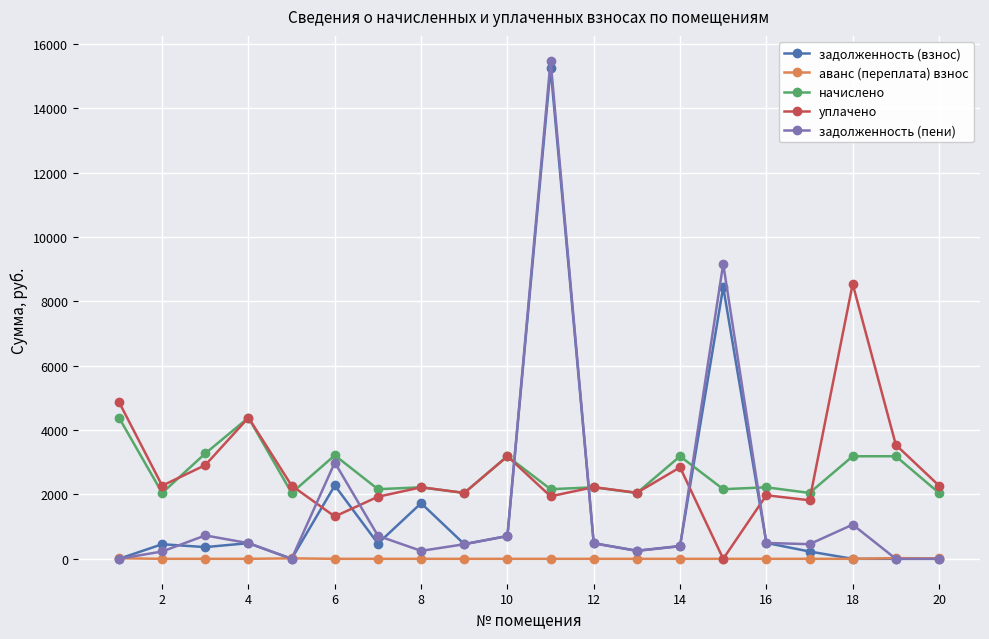

How many categories are shown in the chart?

20